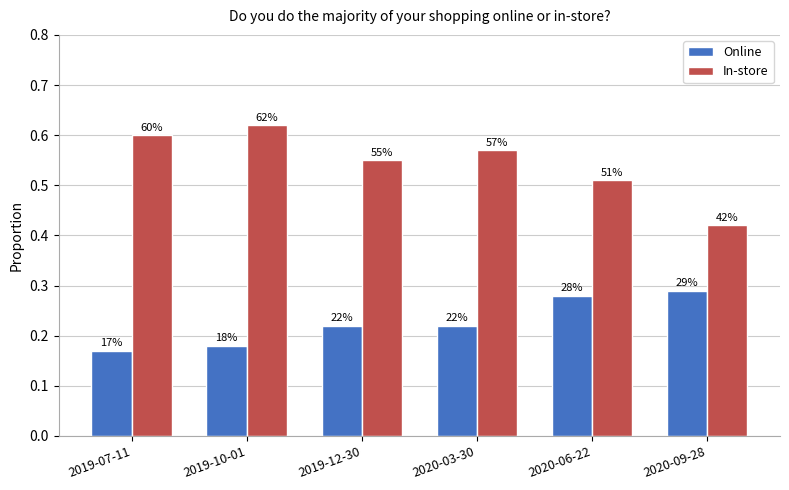

What are all the series names shown in the legend?

Online, In-store